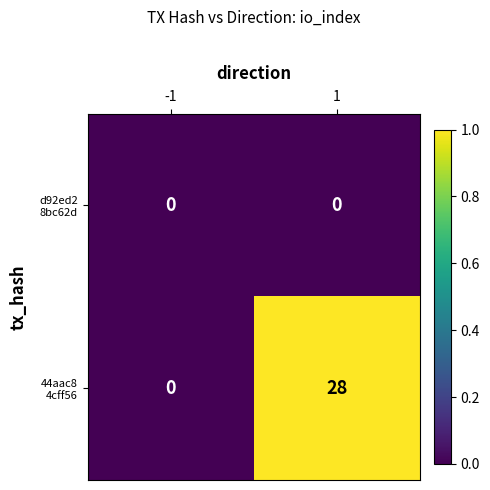

What is the spread (max minus min) of values at 1?

28